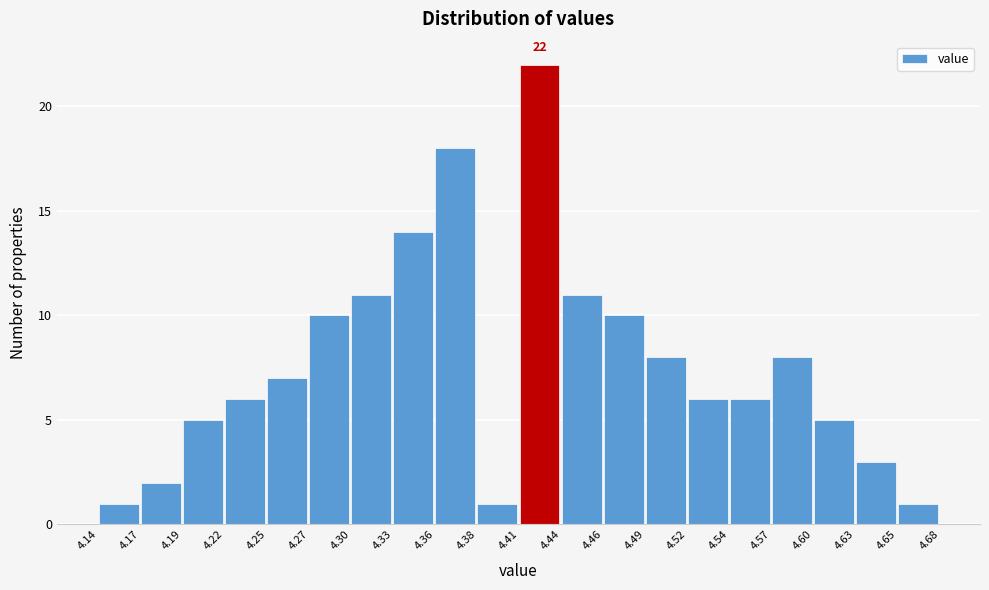

Over which range of the x-axis is the bar tallest?

4.41 to 4.44